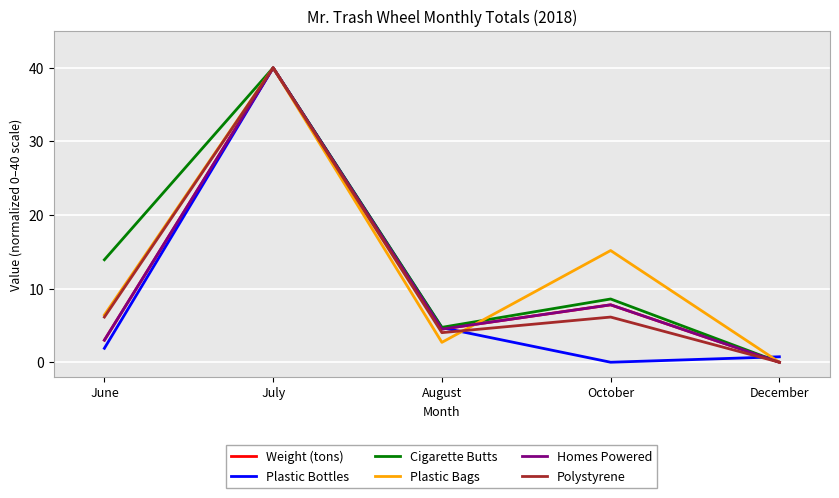

What position from the left is July?

2